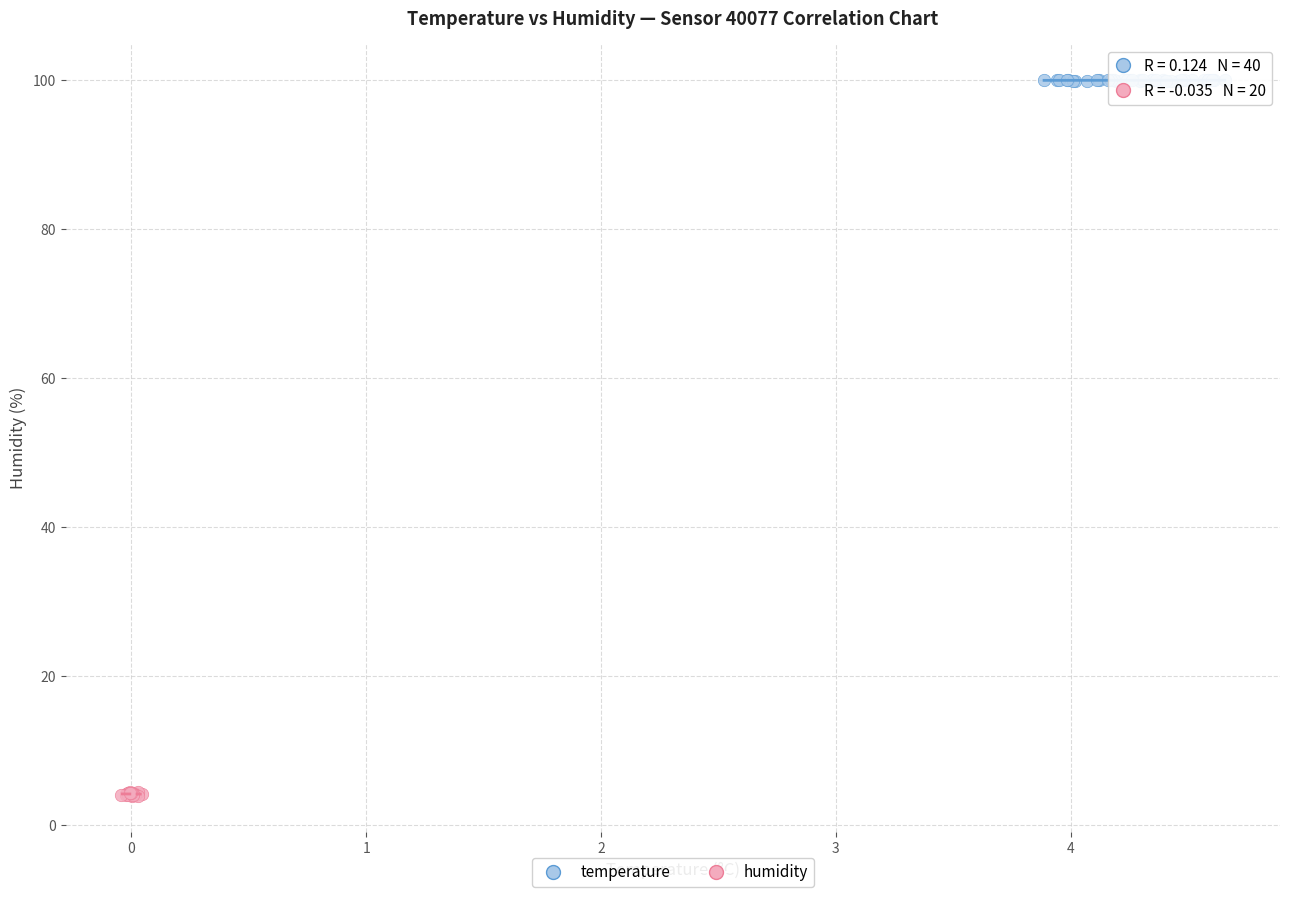

What are all the series names shown in the legend?

temperature, humidity